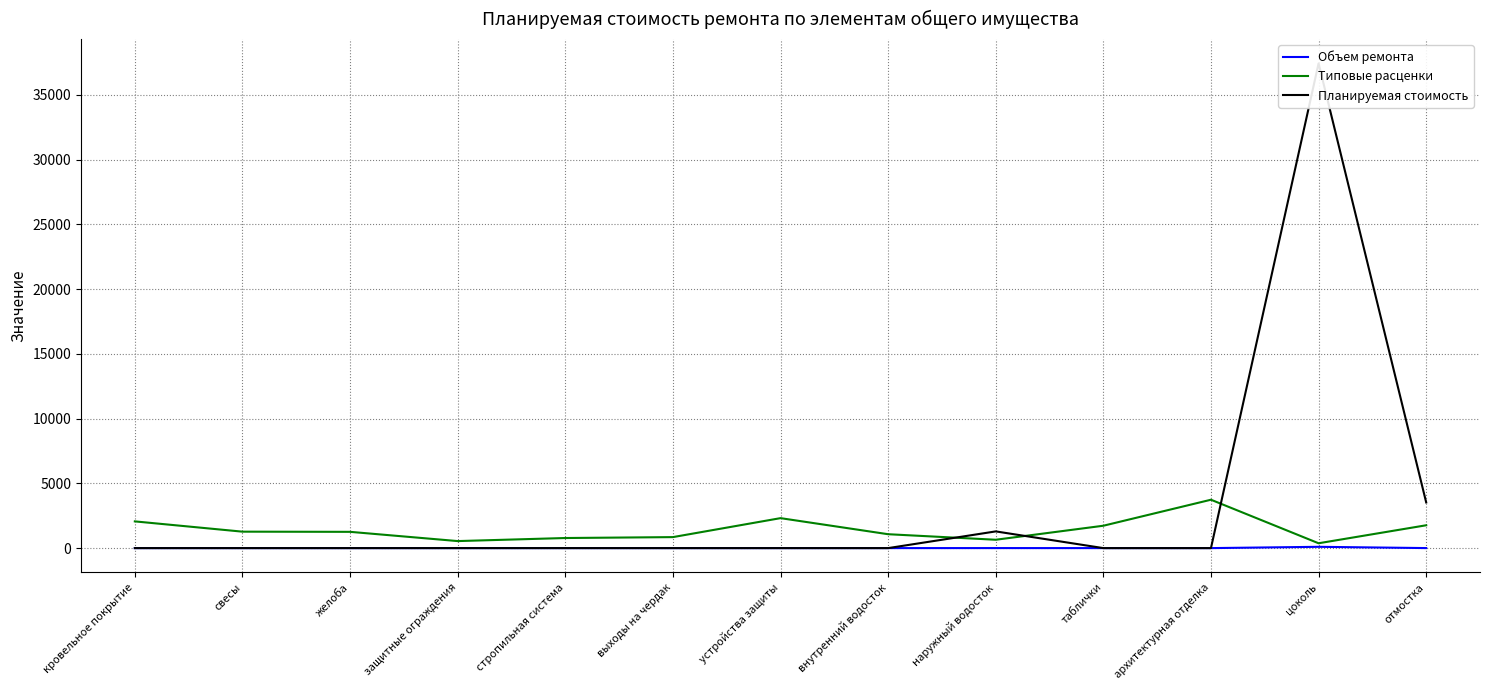

Rank the series at наружный водосток from highest to lowest value.

Планируемая стоимость, Типовые расценки, Объем ремонта